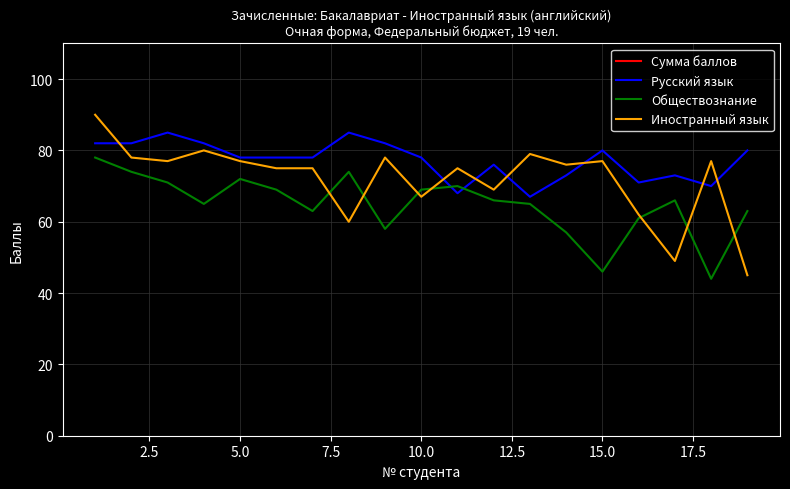

List the series in order of their peak value, highest first.

Сумма баллов, Иностранный язык, Русский язык, Обществознание